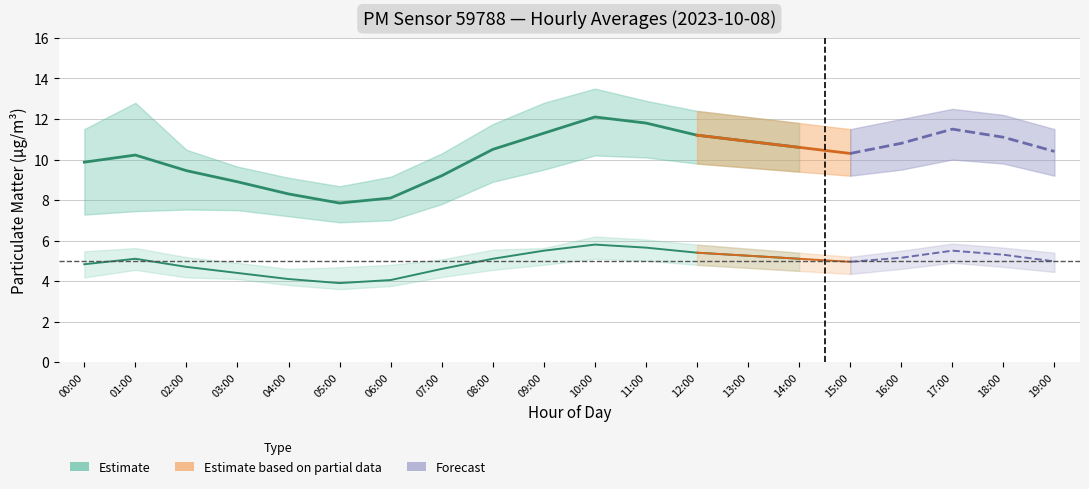

What is the label of the 10th point from the left?

09:00